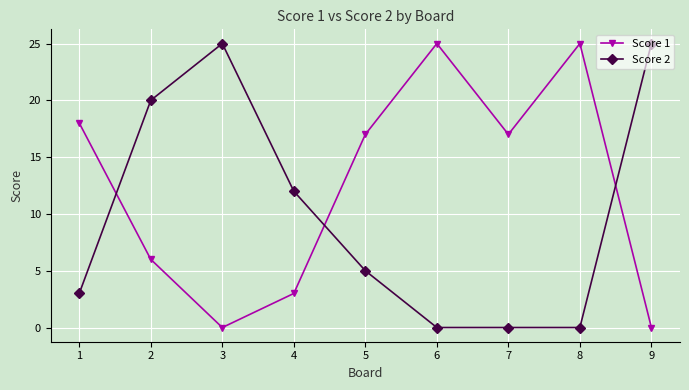

Which series has the largest total across all categories?

Score 1